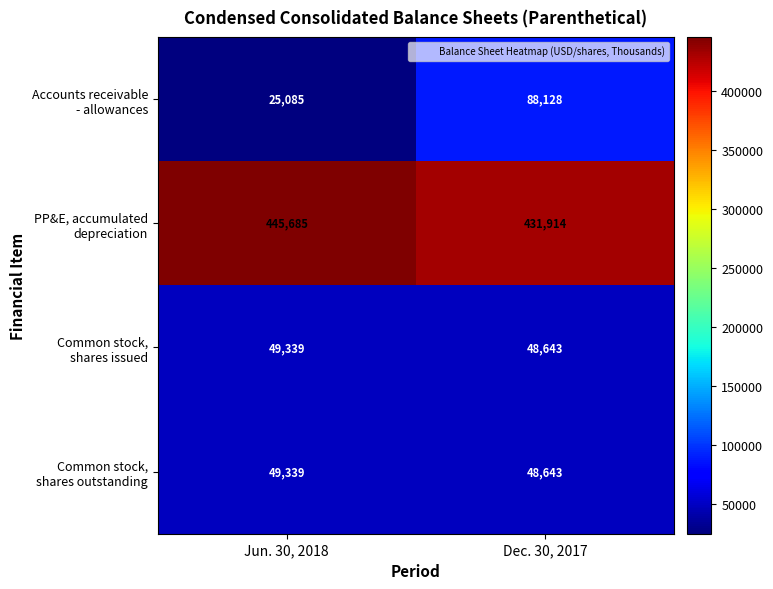

At which category is the sum across all series the highest?

Dec. 30, 2017